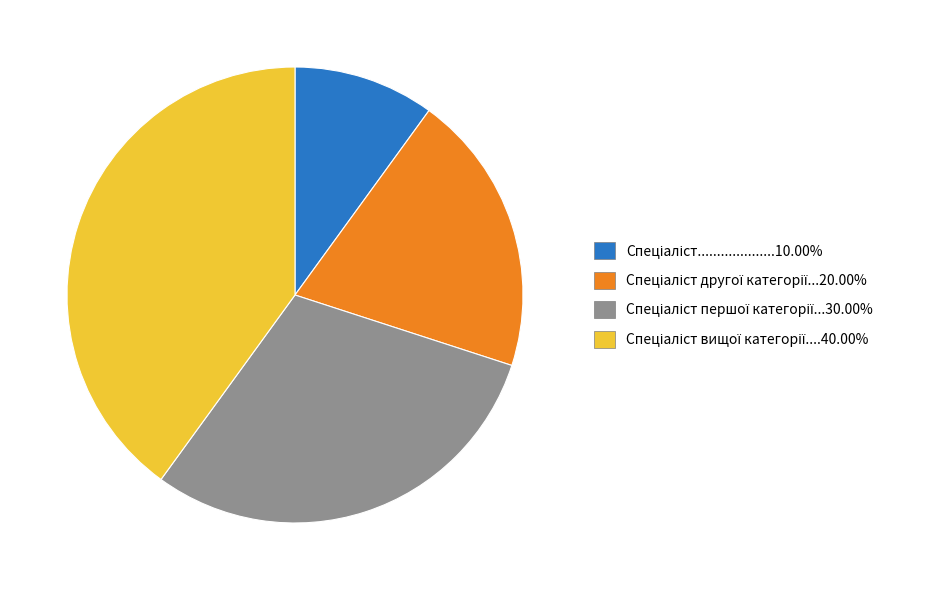

Does any single category account for the majority?

No